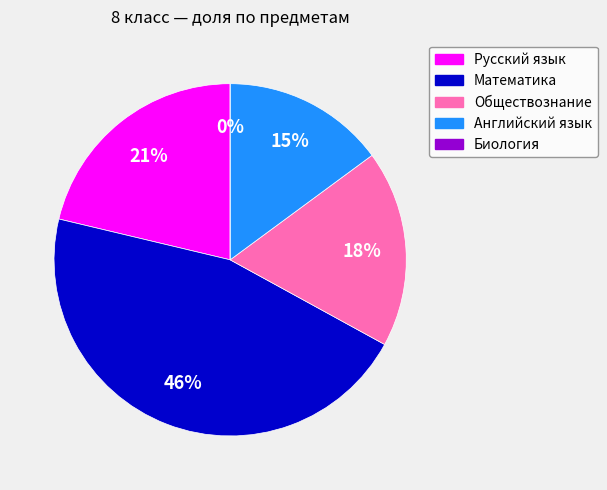

The Русский язык slice represents 21% of the pie. True or false?

True